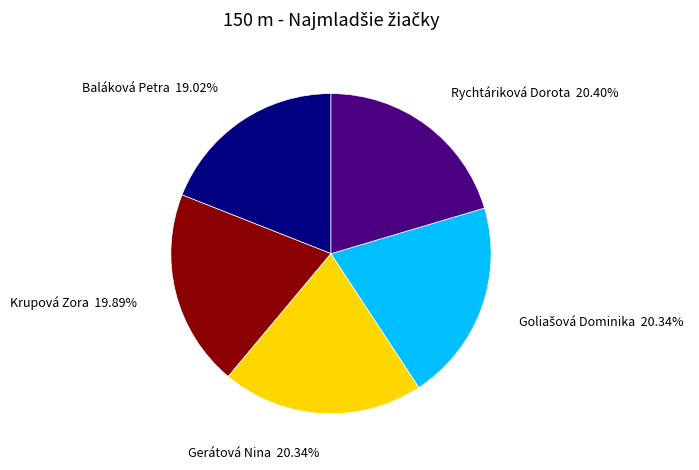

Does any single category account for the majority?

No